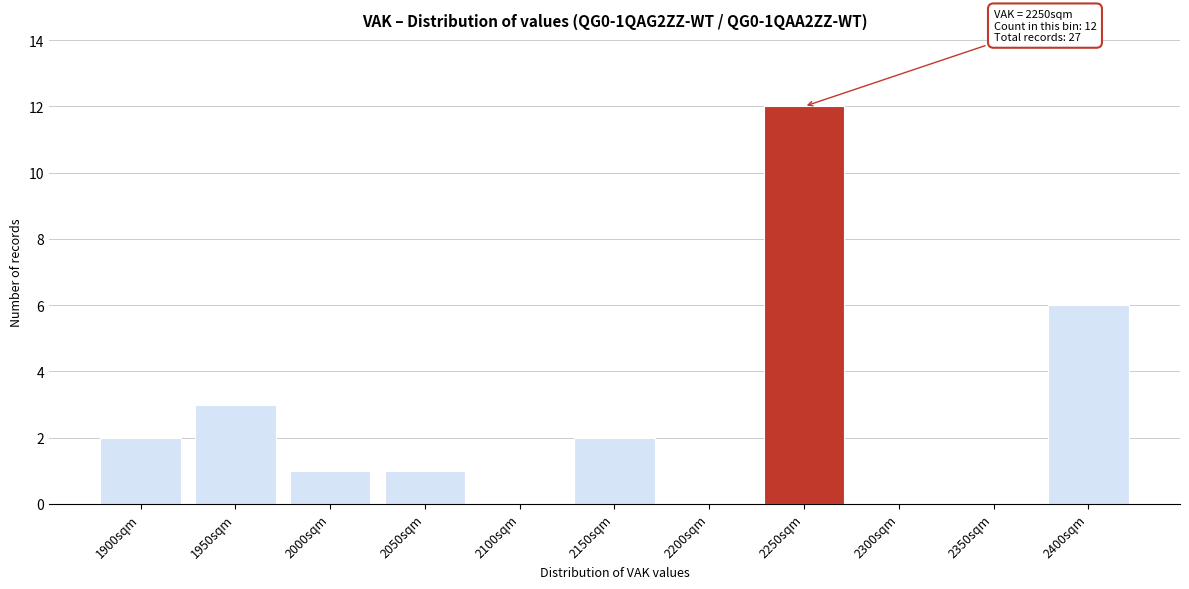

Reading right to left, what are all the values shown in this chart?

2400sqm=6	2350sqm=0	2300sqm=0	2250sqm=12	2200sqm=0	2150sqm=2	2100sqm=0	2050sqm=1	2000sqm=1	1950sqm=3	1900sqm=2